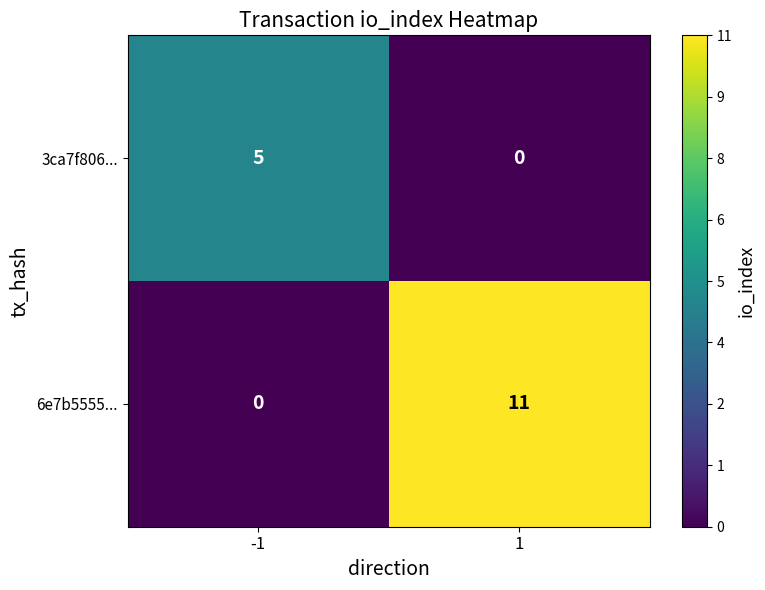

What is the highest value of the 6e7b5555... series?

11